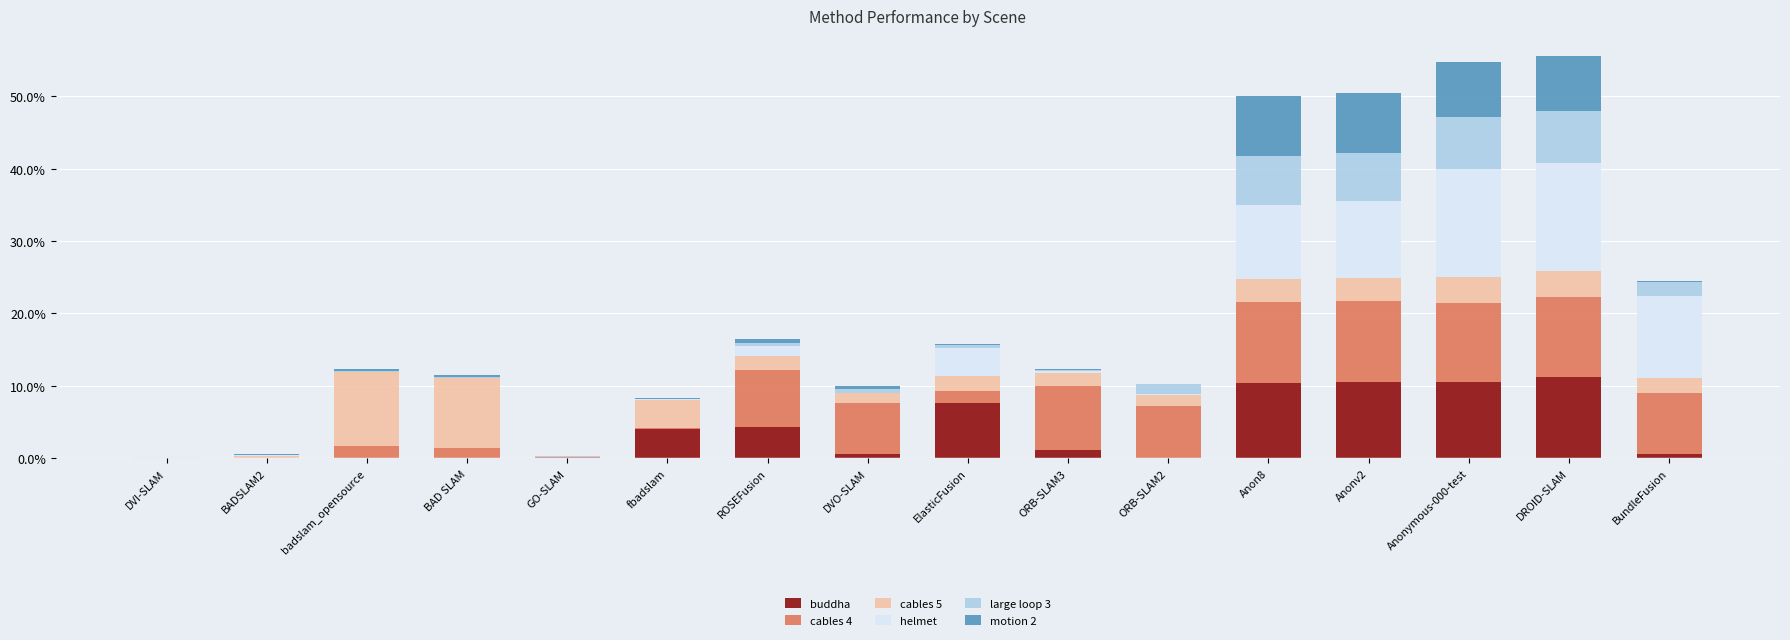

What is the maximum value for buddha?

11.2